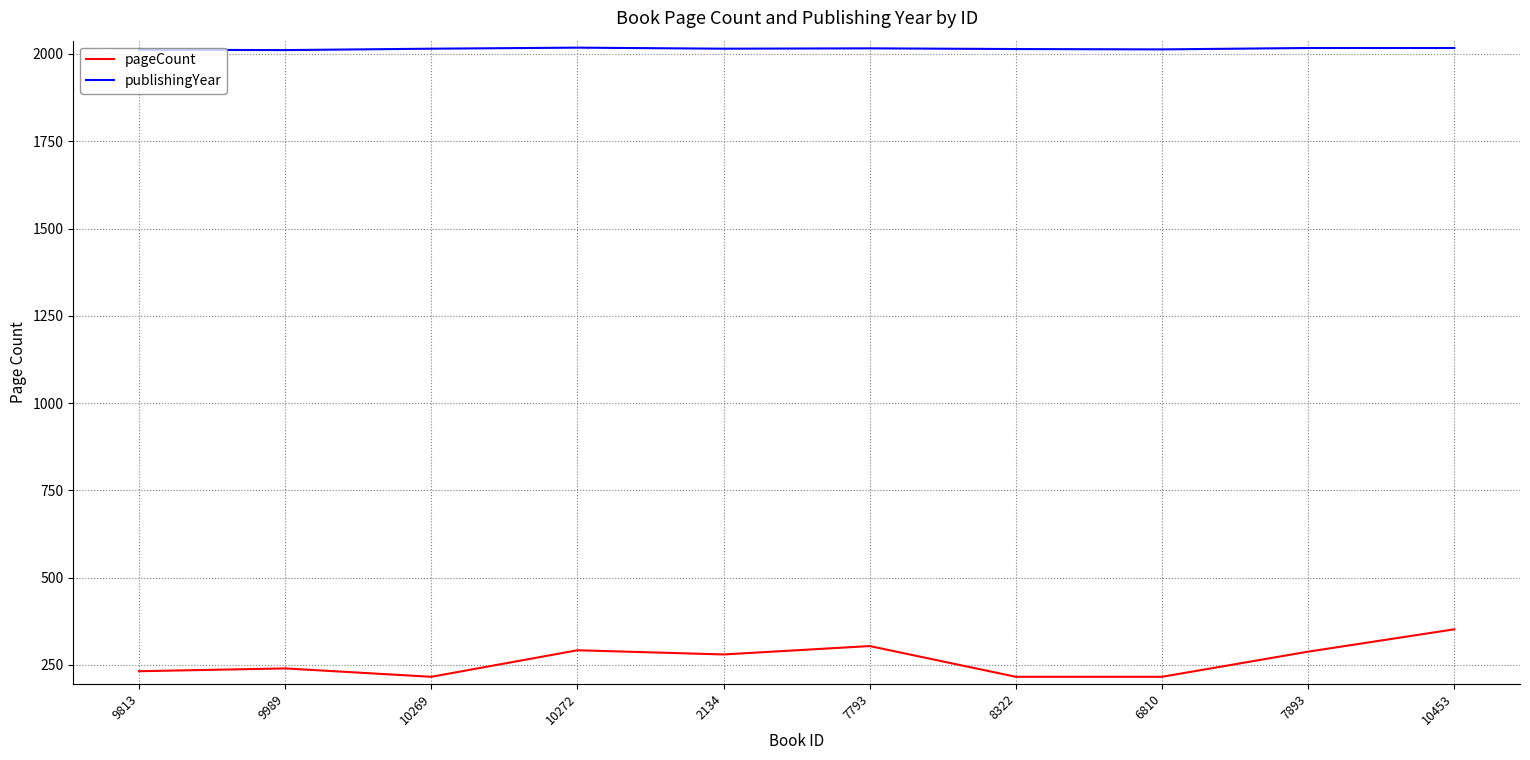

True or false: pageCount has a value of 216 at 8322.

True